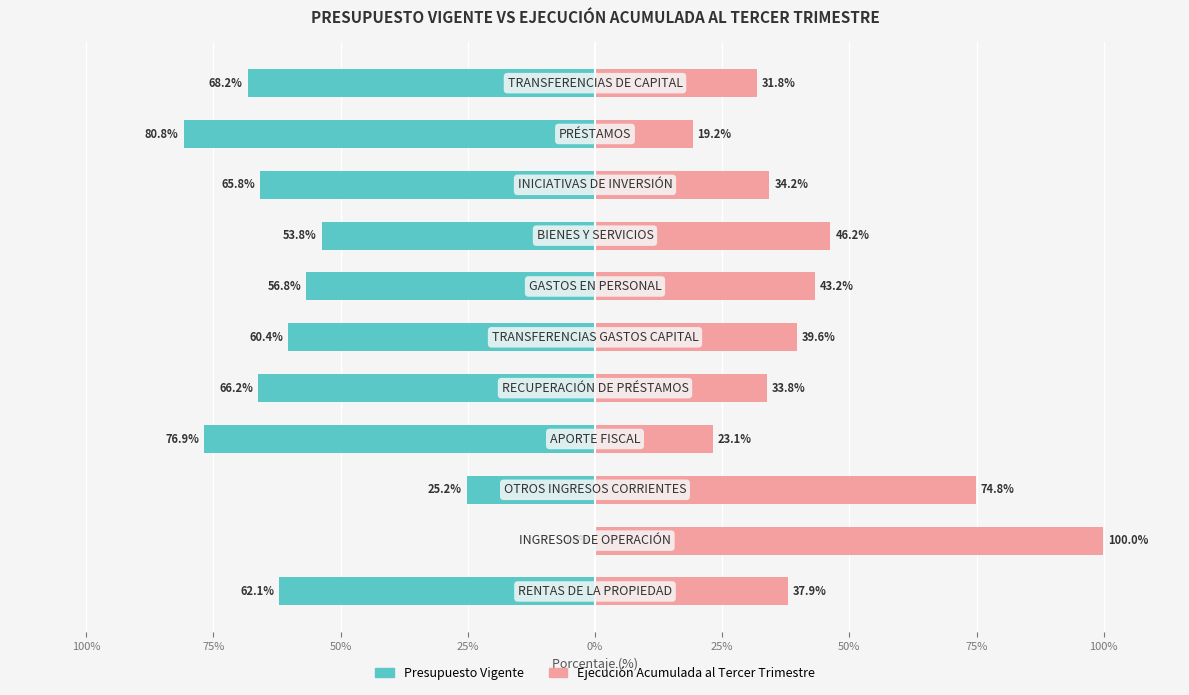

True or false: Ejecución Acumulada al Tercer Trimestre has a value of 100.0 at 75%.

True